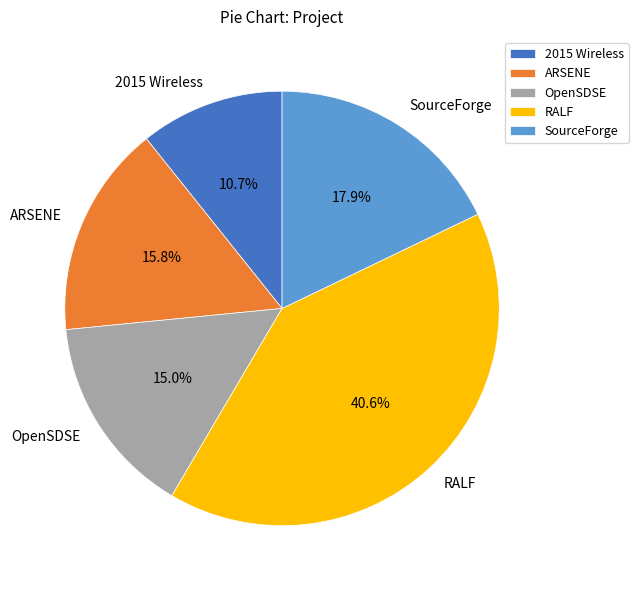

Approximately how many times larger is the value at 2015 Wireless compared to ARSENE?

0.7